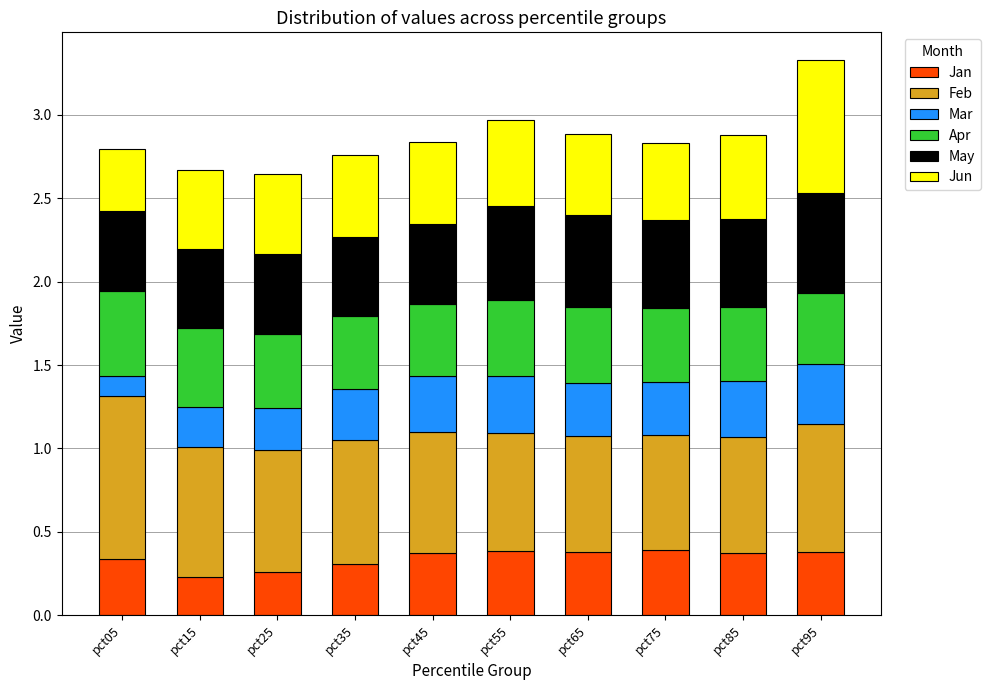

What is the total value across all series at pct35?

2.8